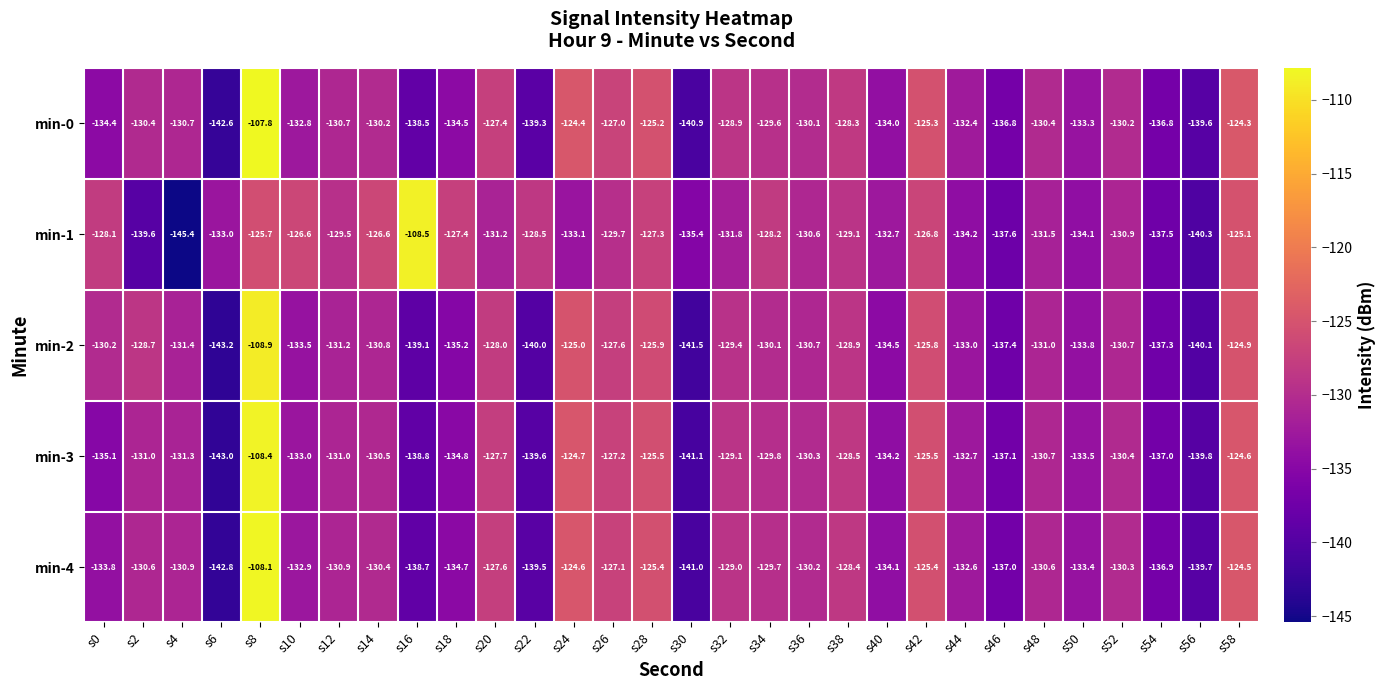

Which series has the largest range (max minus min)?

min-1